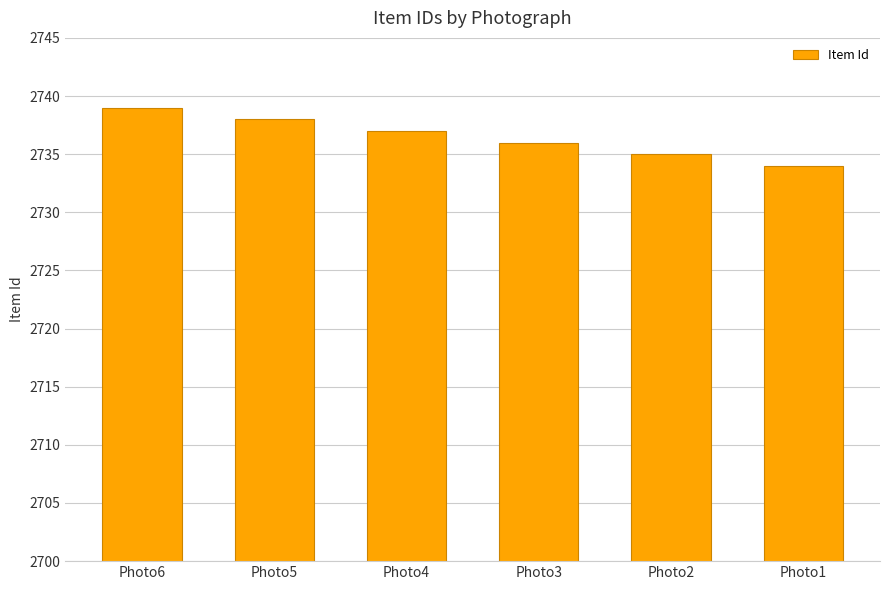

Which has a higher value, Photo4 or Photo1?

Photo4